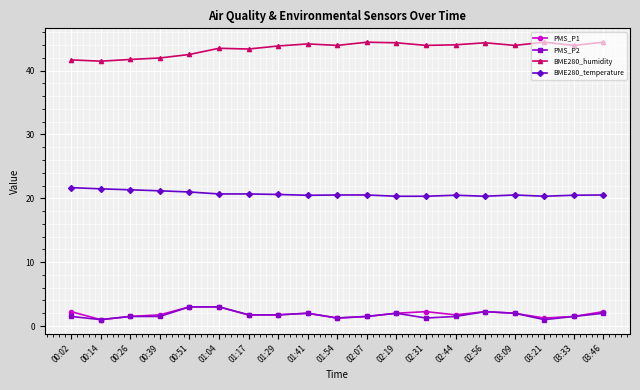

At how many categories does at least one series exceed 28?

19